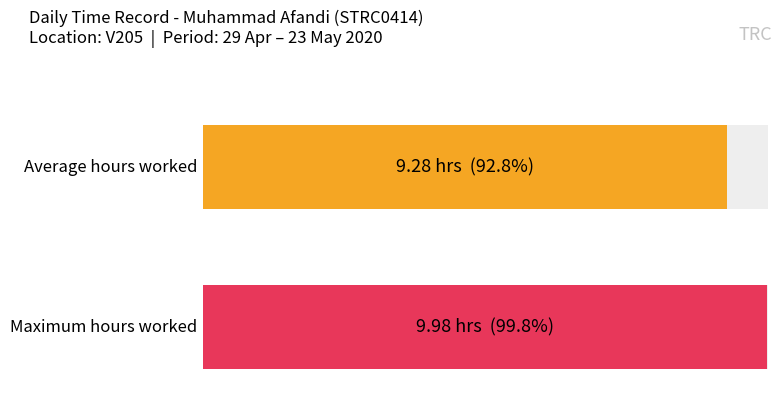

What is the greatest value displayed?

10.0